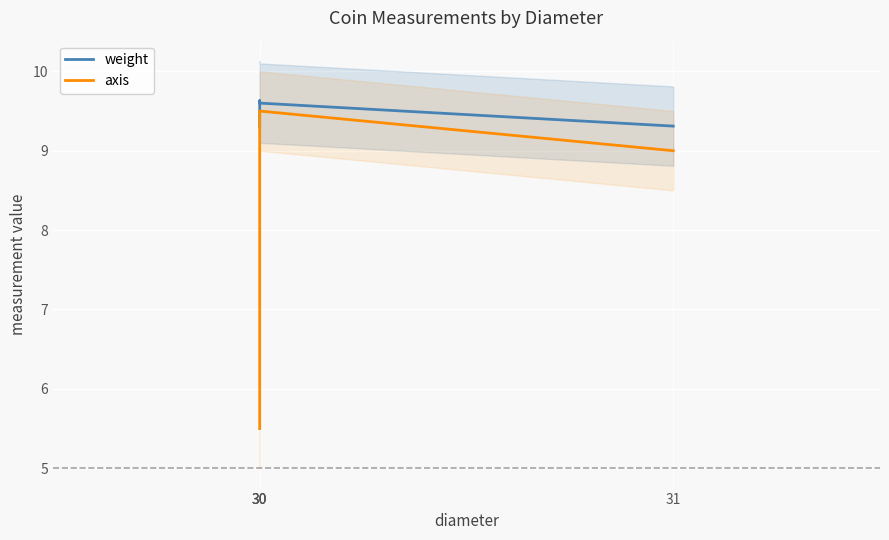

True or false: axis and weight cross at least once.

False